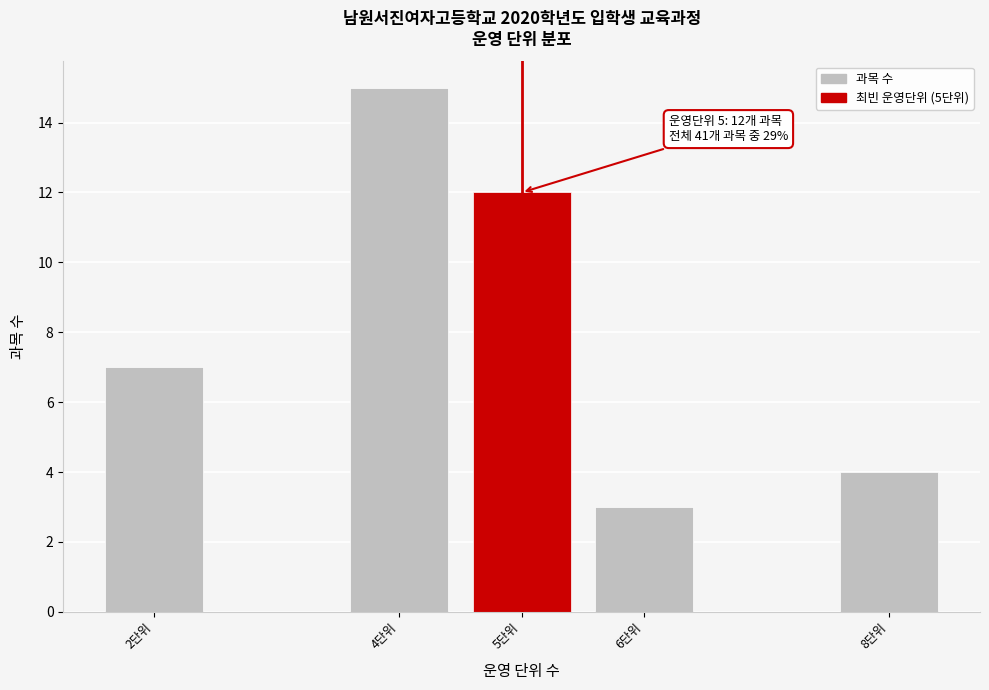

Reading left to right, what are all the values shown in this chart?

2단위=7	4단위=15	5단위=12	6단위=3	8단위=4